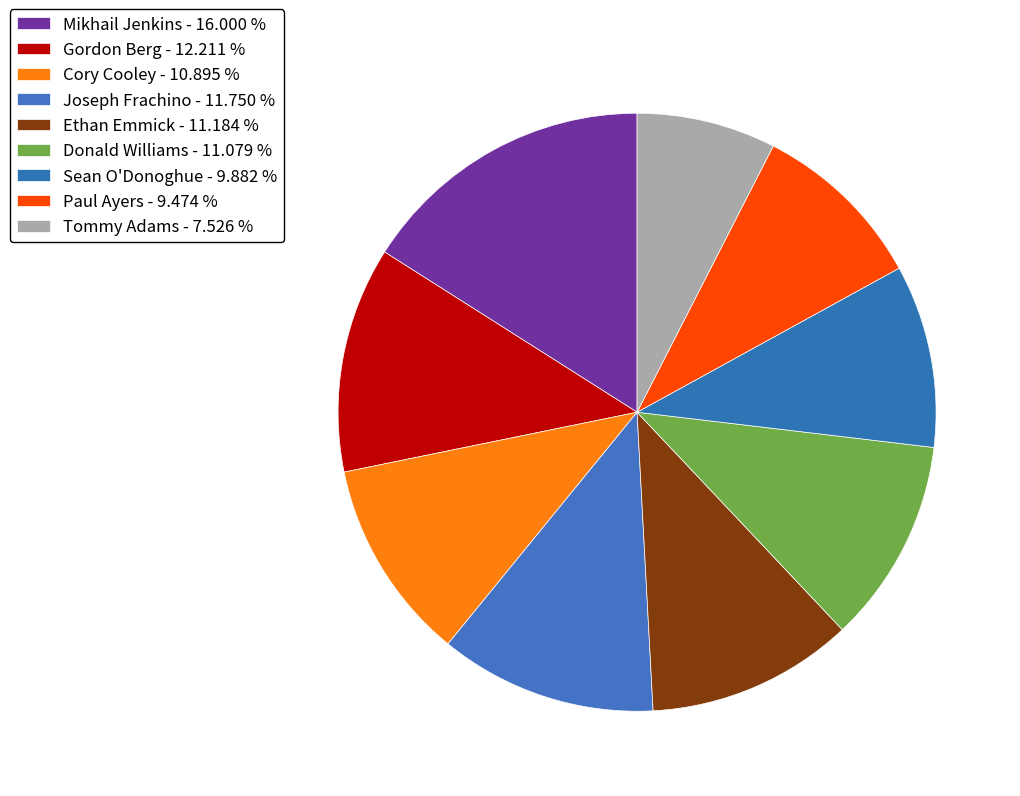

How many segments does this pie chart have?

9